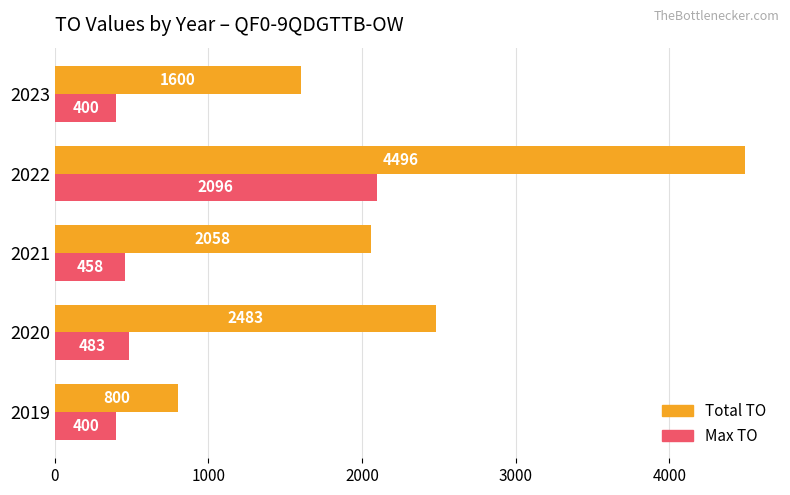

At how many categories does at least one series exceed 1030?

4